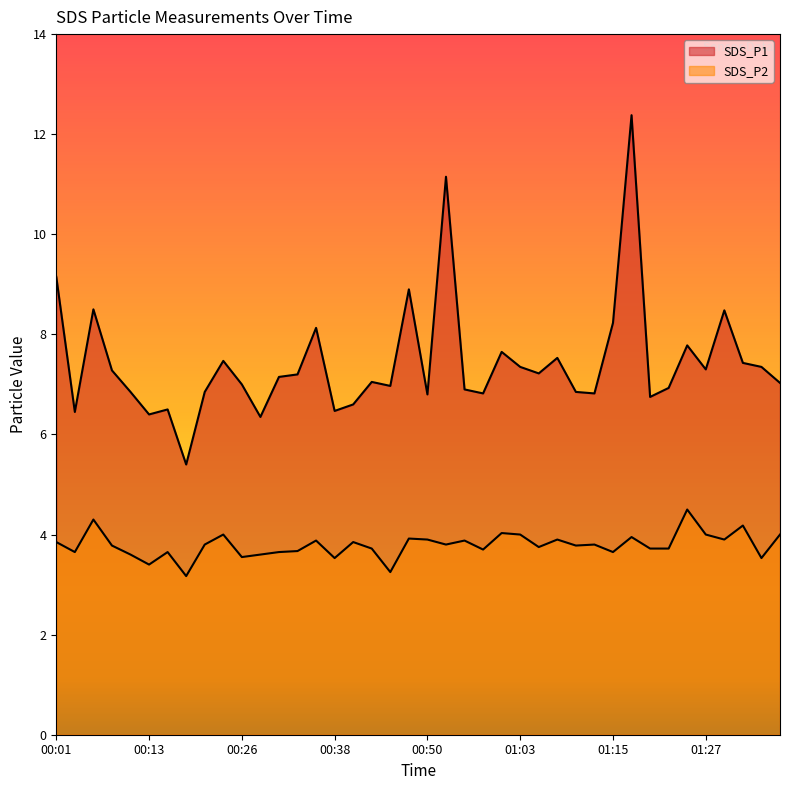

Count the number of categories in the chart.

40